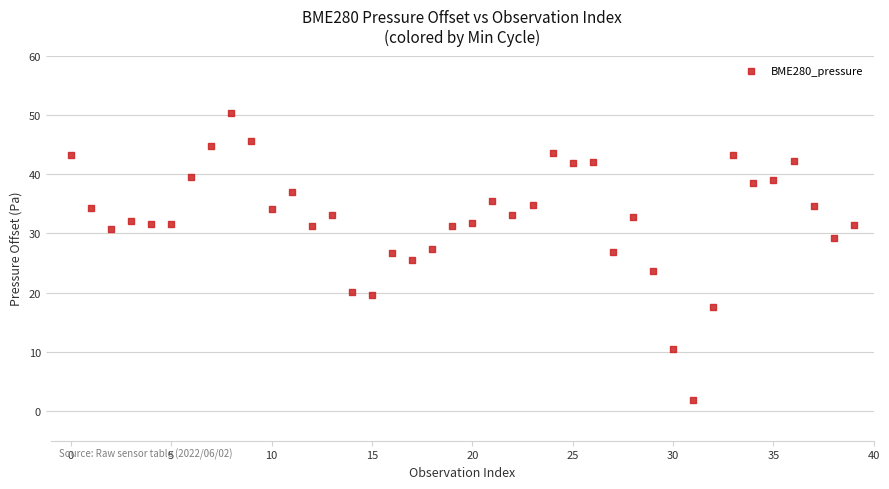

What is the range of Y values (max minus min)?

48.4